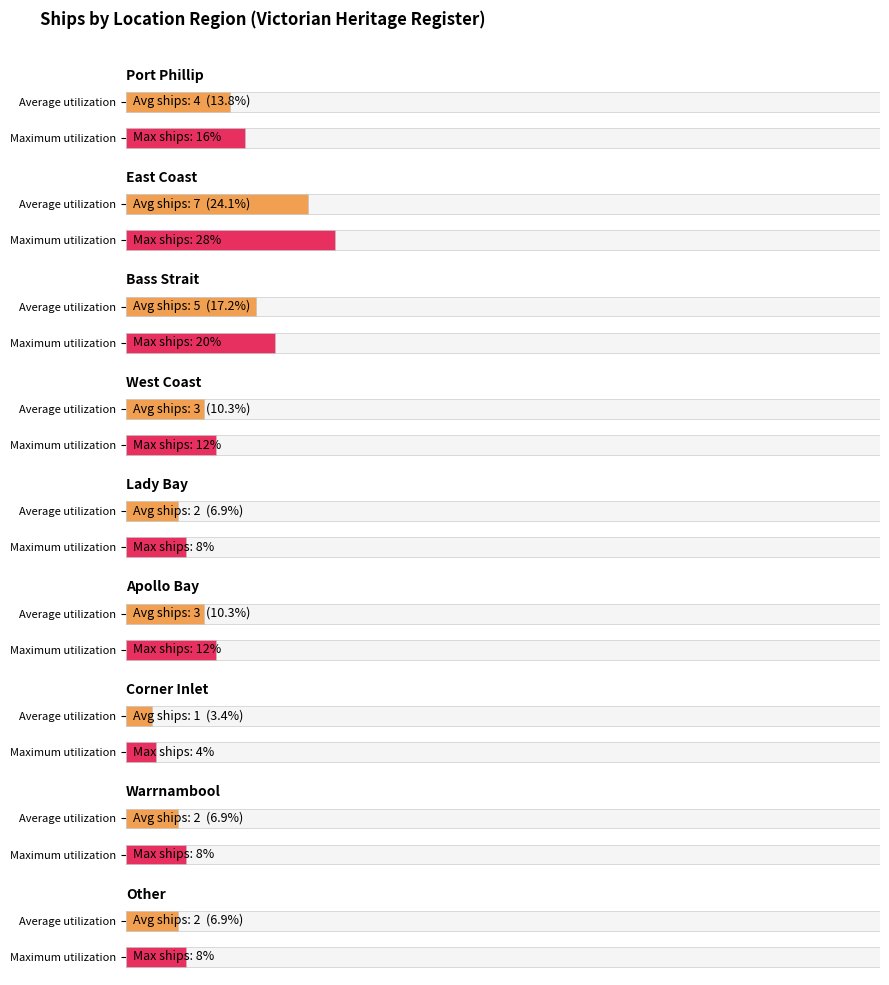

True or false: Average utilization has a value of 2 at Bass Strait.

False